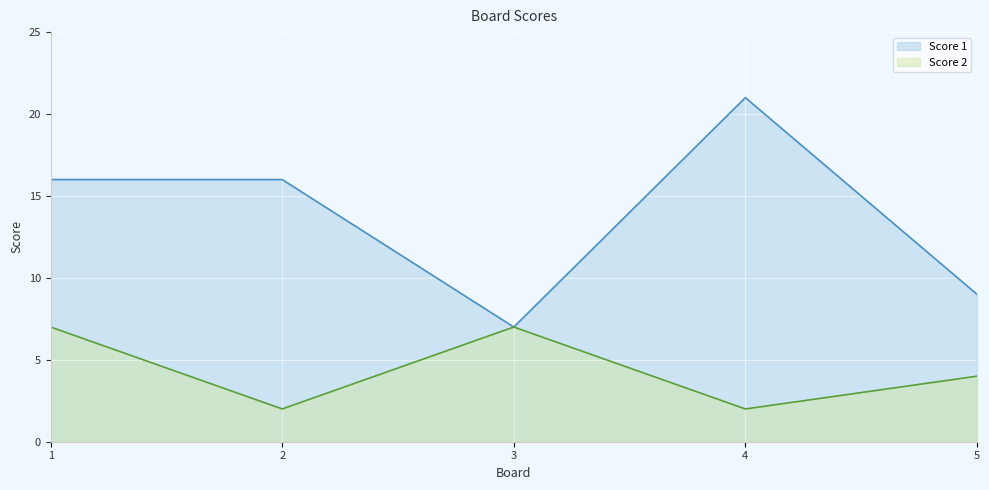

What is the maximum value for Score 2?

7